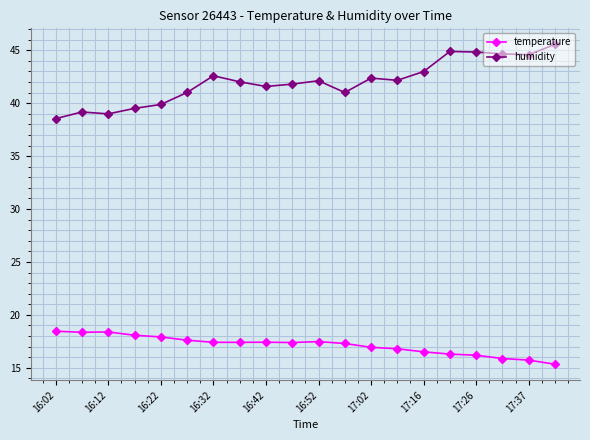

What is the difference between the maximum and minimum values in the temperature series?

3.1